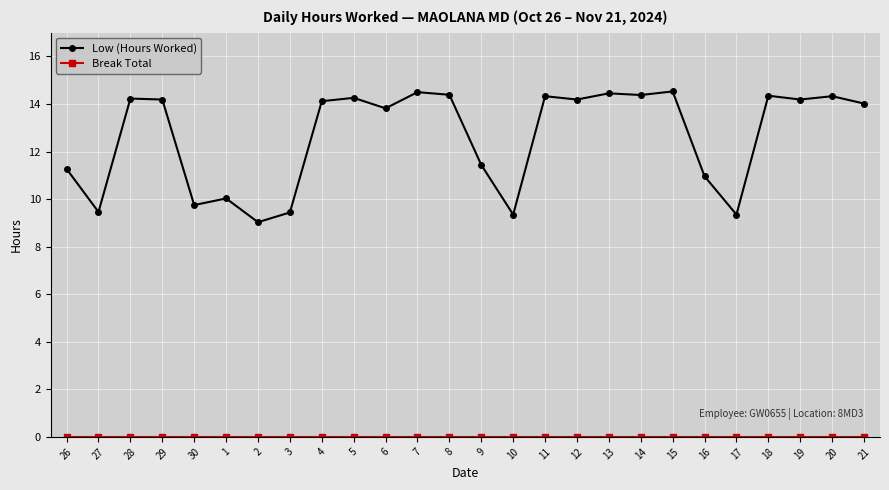

At which category does Low (Hours Worked) reach its first local valley?

27